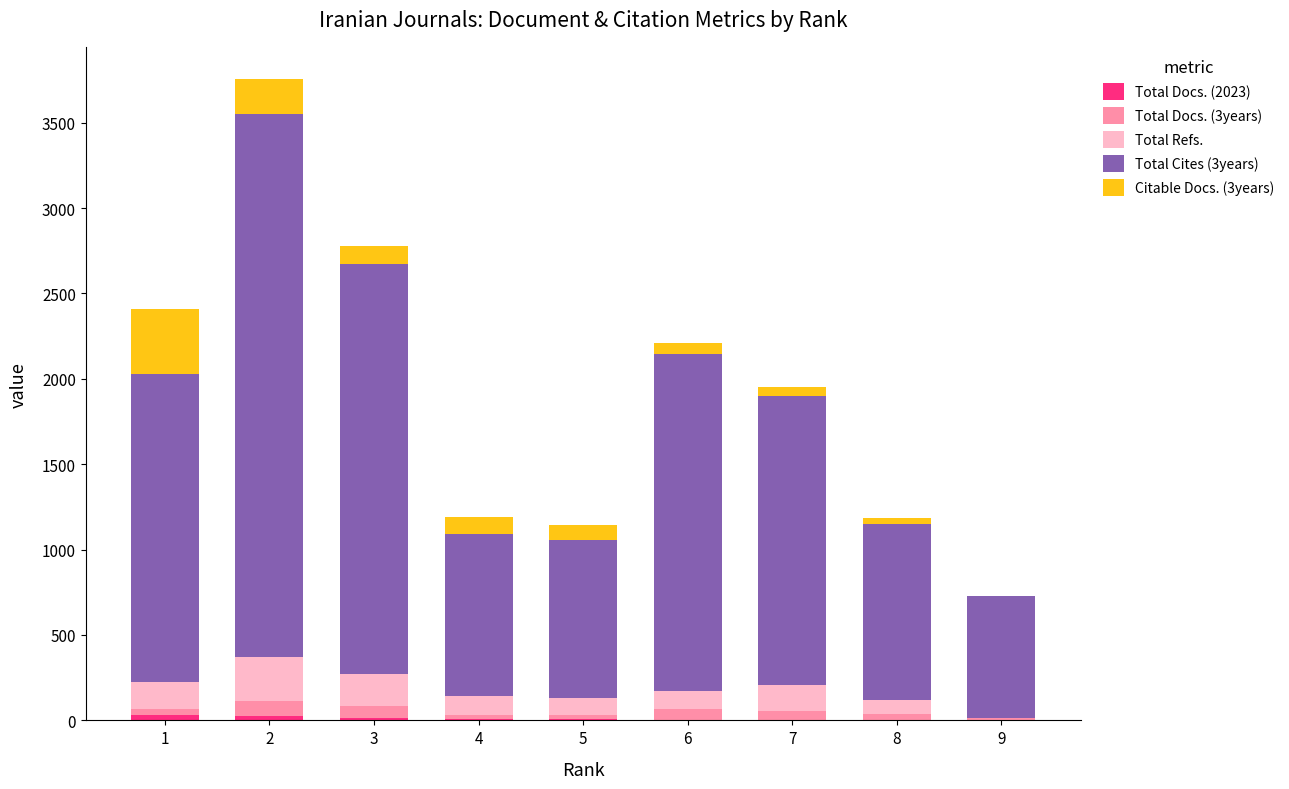

Count the number of data series in this chart.

5